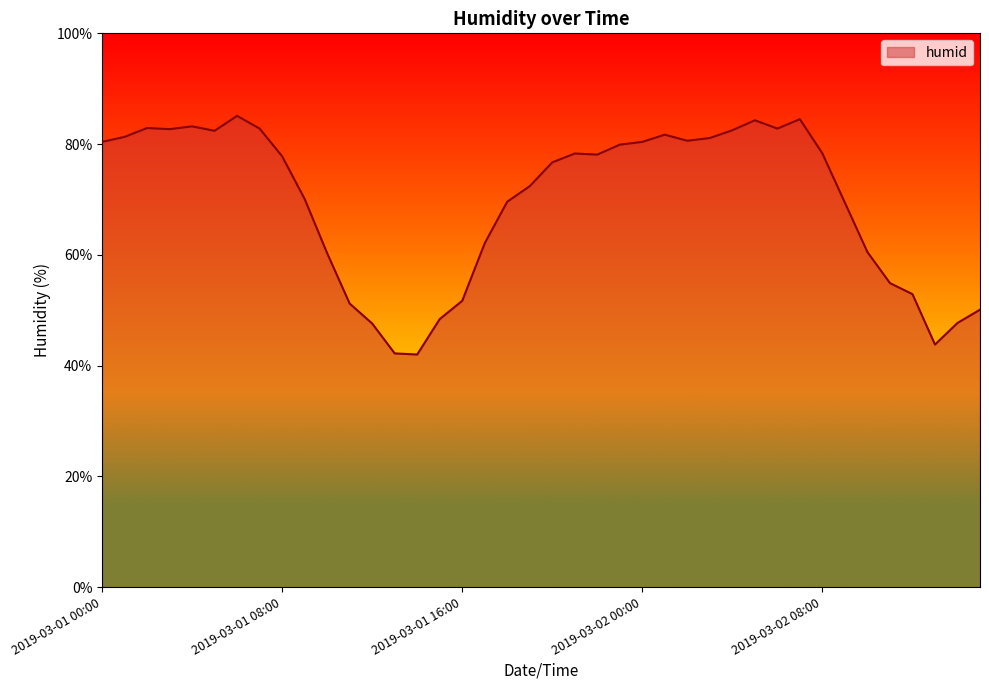

What is the maximum value shown in the chart?

85.1